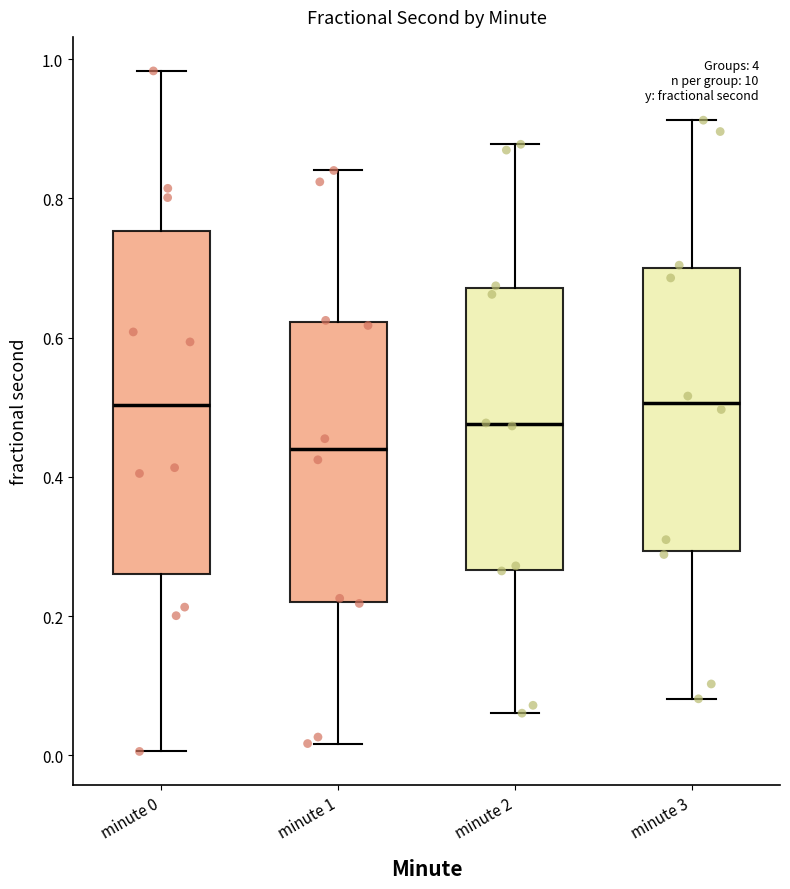

Which box is the tallest, from its lower edge to its upper edge?

minute 0